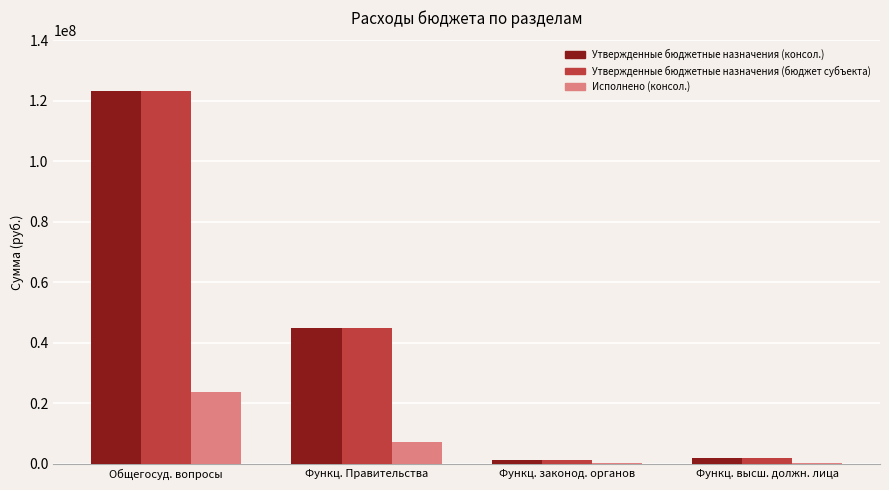

What is the sum of all Исполнено (консол.) values?

31623396.6